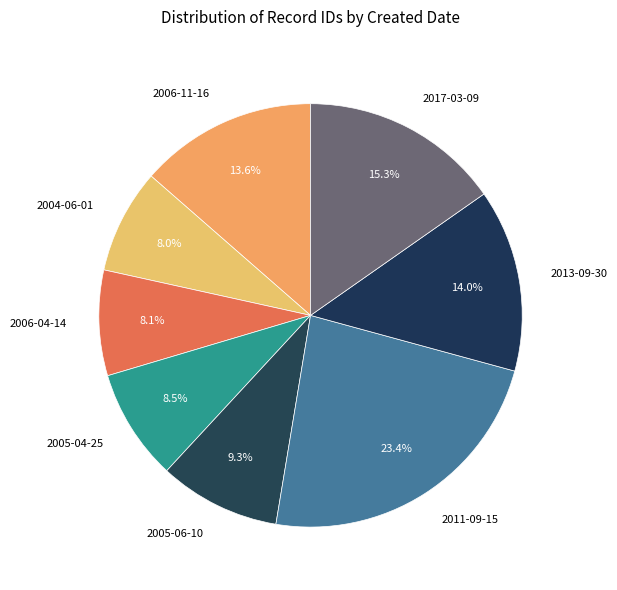

Approximately how many times larger is the value at 2006-11-16 compared to 2005-04-25?

1.6